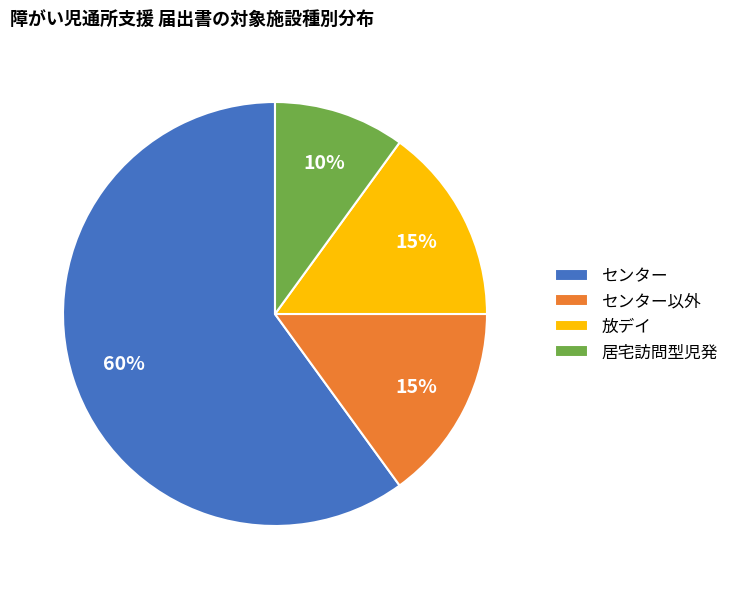

What is the ratio of the value at センター to the value at 放デイ?

4.0